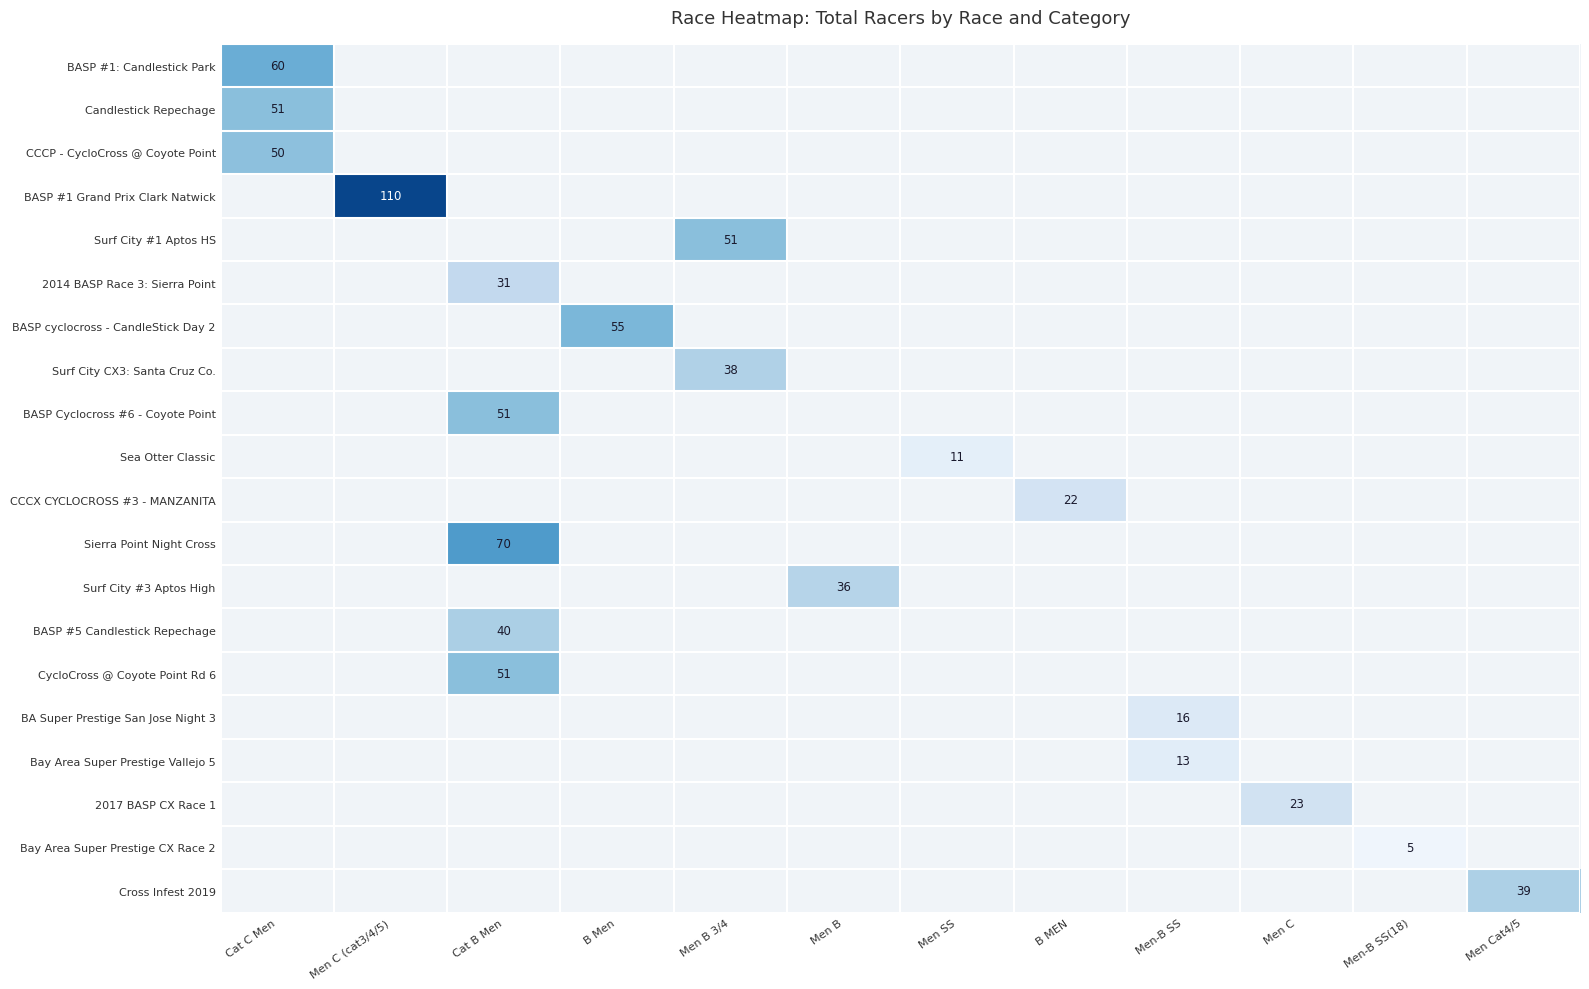

The Candlestick Repechage series shows 22 at Cat C Men. True or false?

False